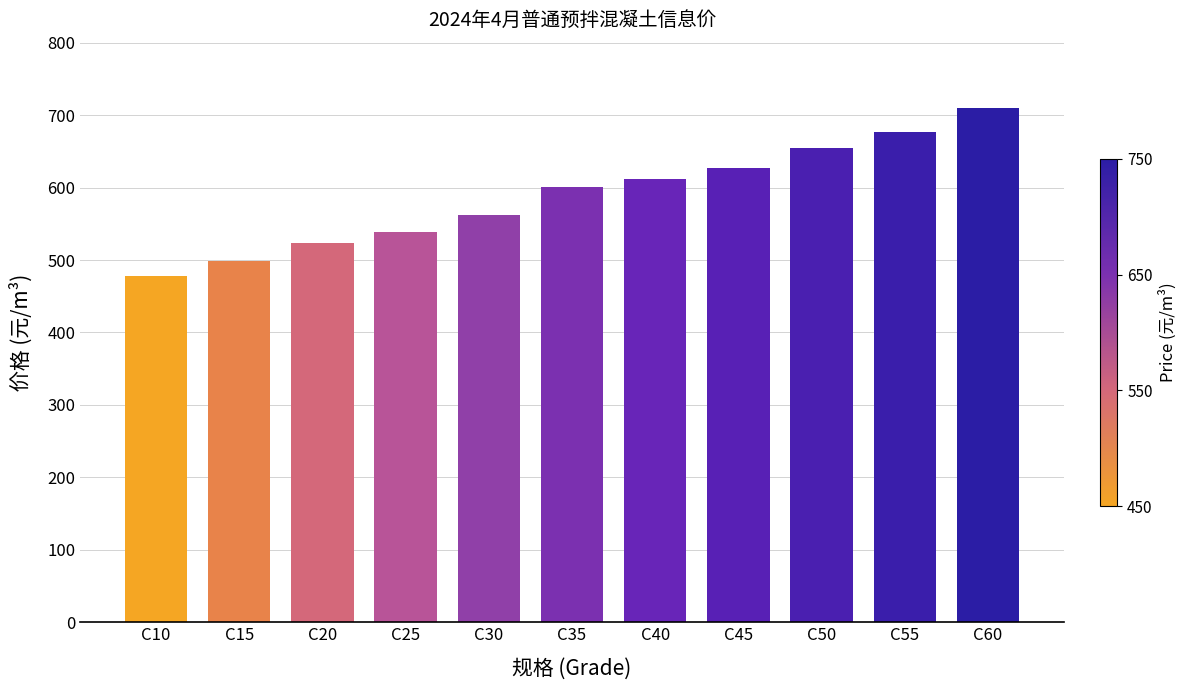

List the labels in order of value, smallest first.

C10, C15, C20, C25, C30, C35, C40, C45, C50, C55, C60